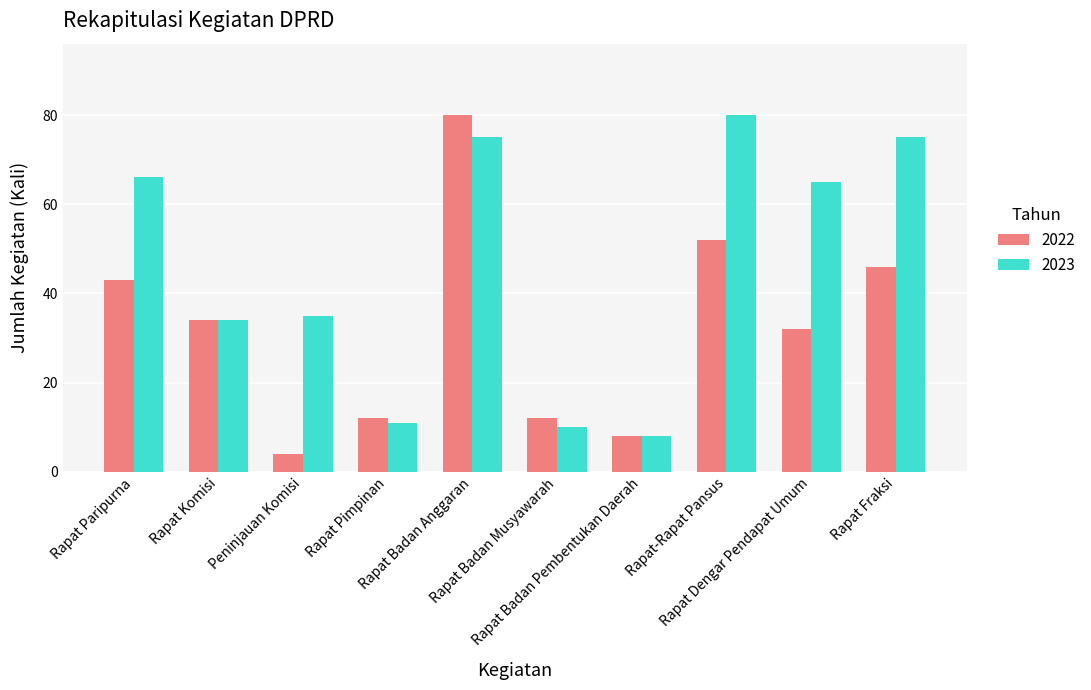

Reading left to right, transcribe all the data shown in this chart.

2022: 43	34	4	12	80	12	8	52	32	46
2023: 66	34	35	11	75	10	8	80	65	75